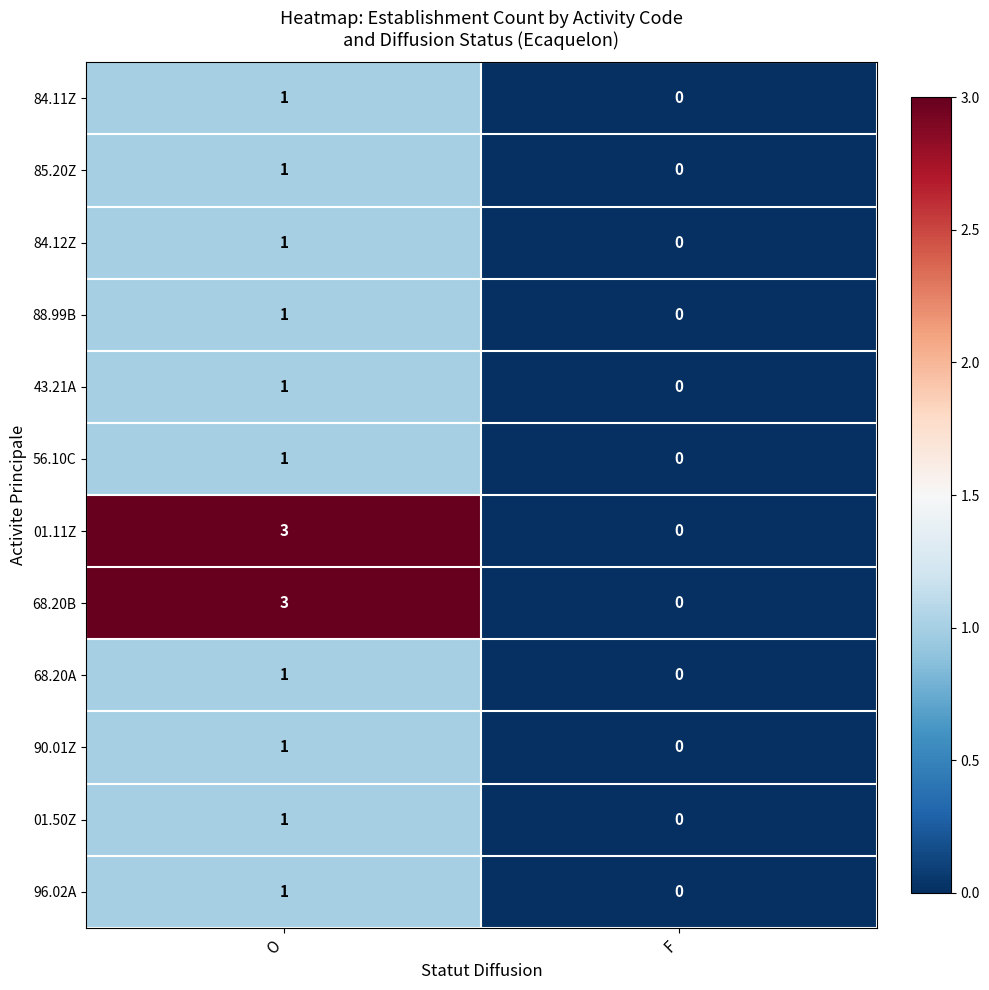

Which label corresponds to the smallest value in the chart?

F